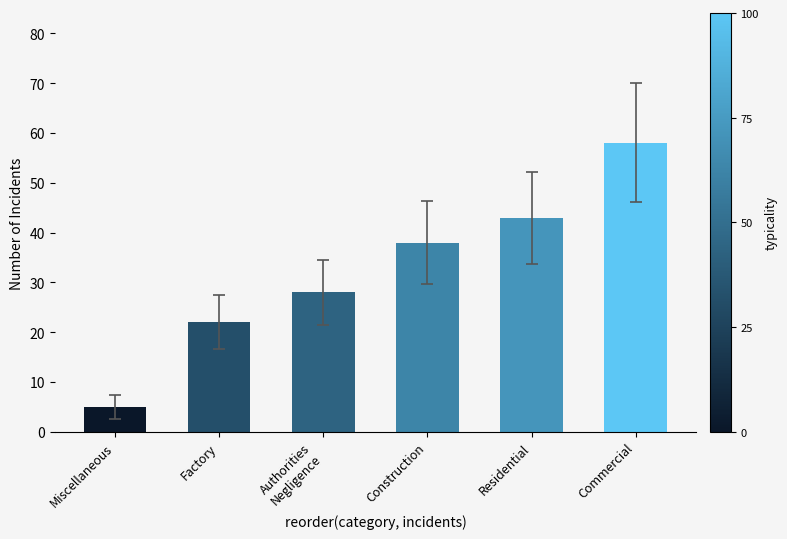

What is the change in value from Factory to Authorities
Negligence?

+6